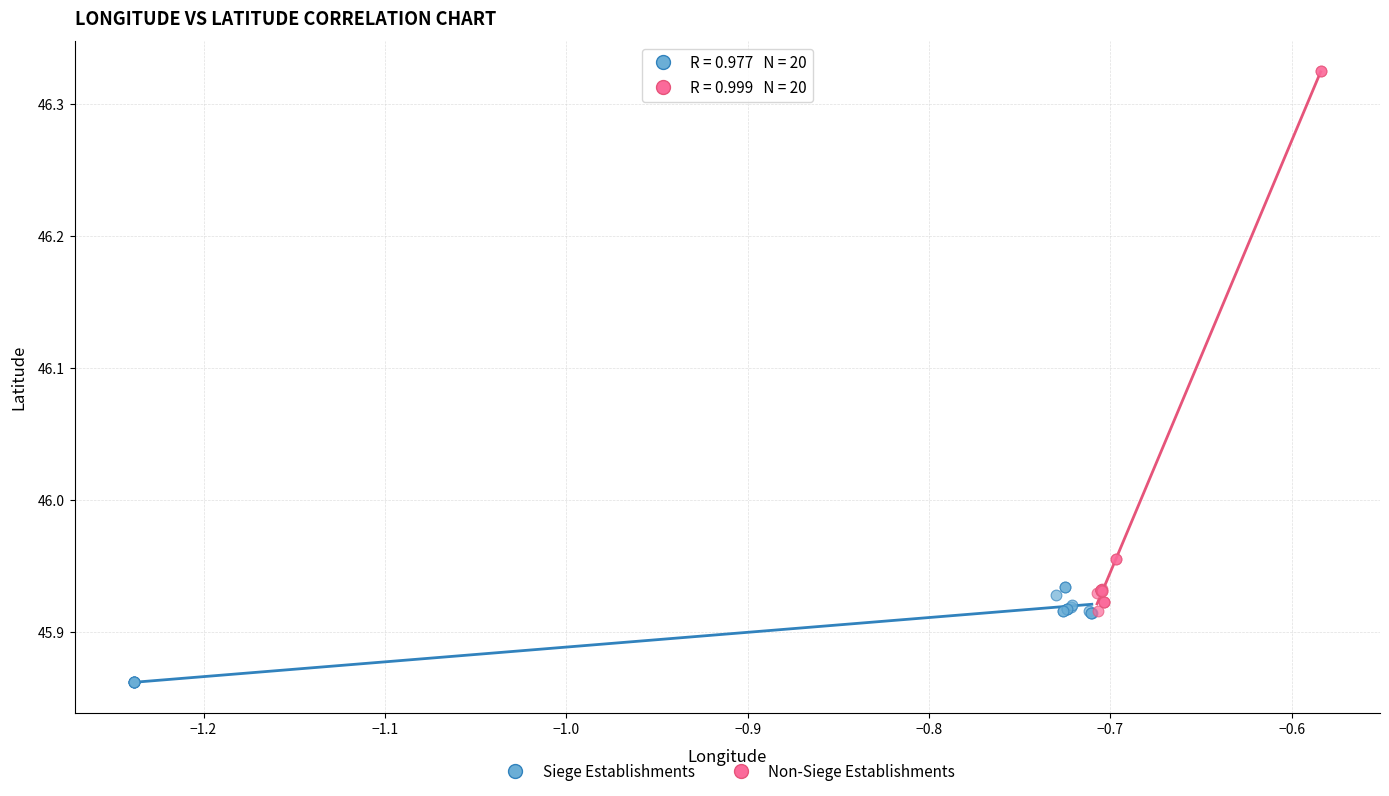

Which series contains the highest Y value?

Non-Siege Establishments